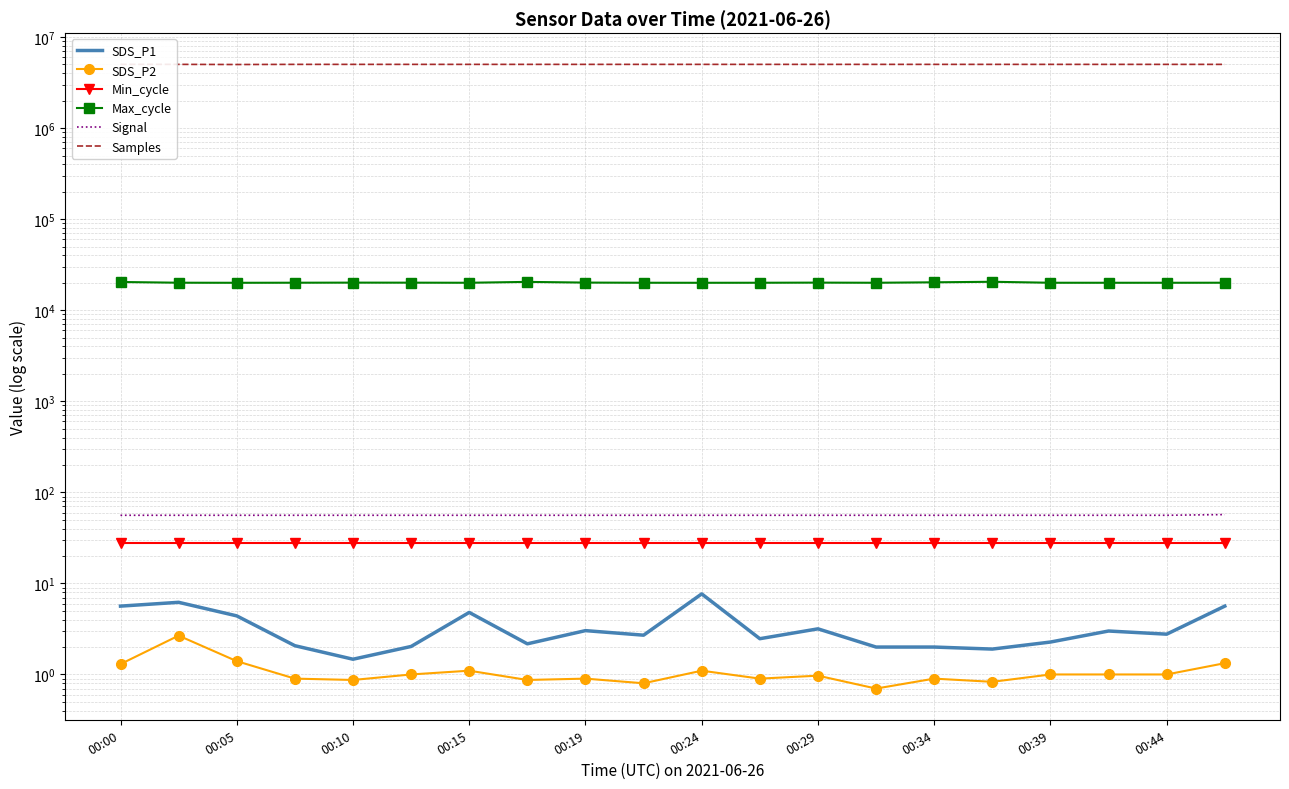

Does the chart have visible grid lines?

Yes